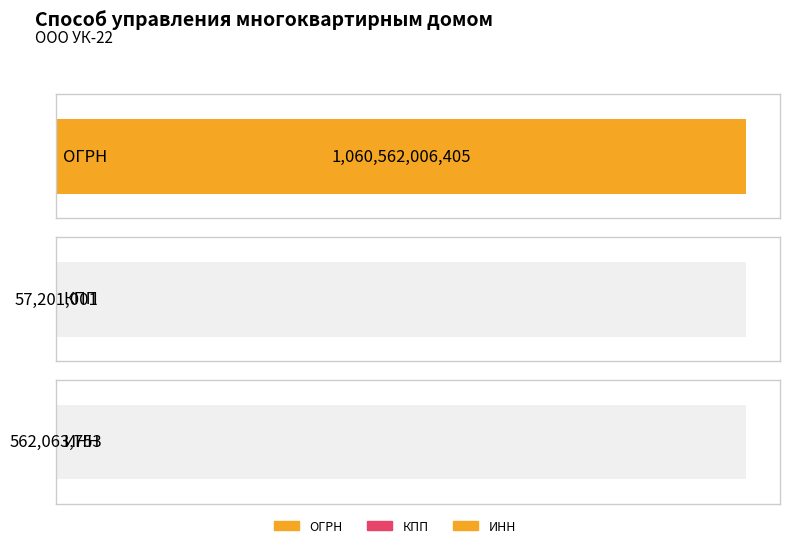

List the labels in order of value, smallest first.

КПП, ИНН, ОГРН